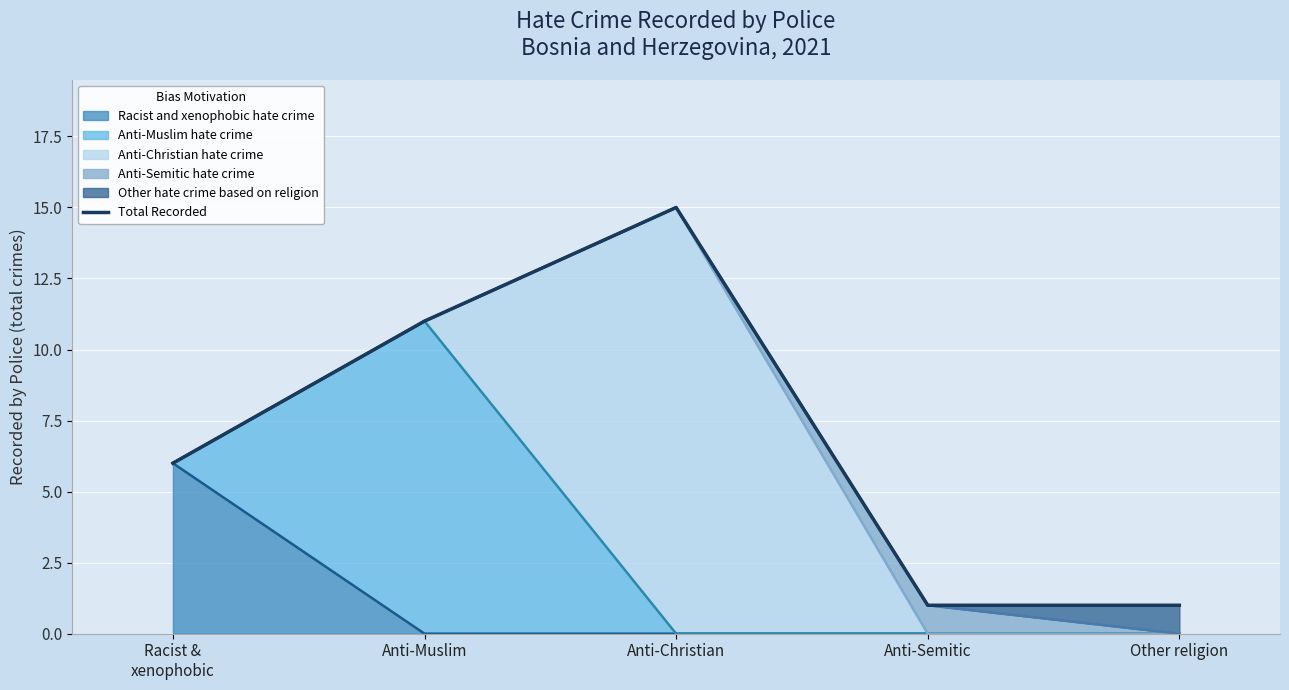

Reading left to right, extract all data points from this chart.

6	11	15	1	1